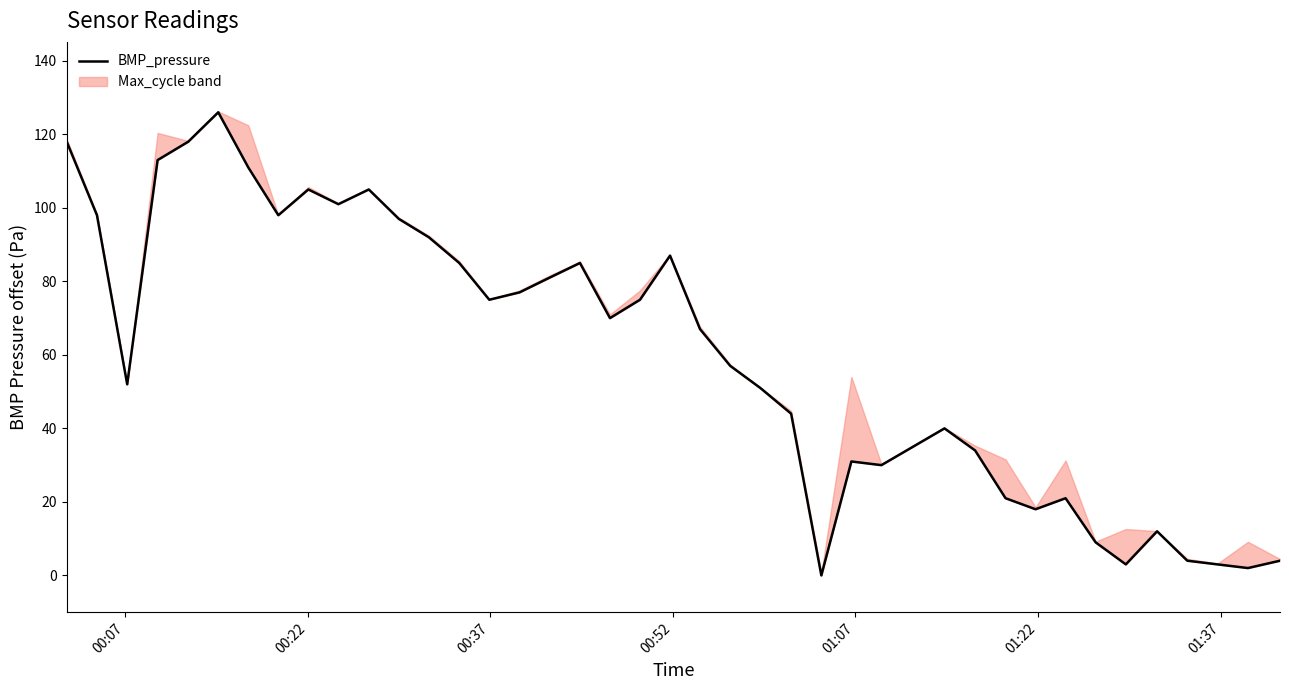

Is it true that the value at 13 is 27?

False